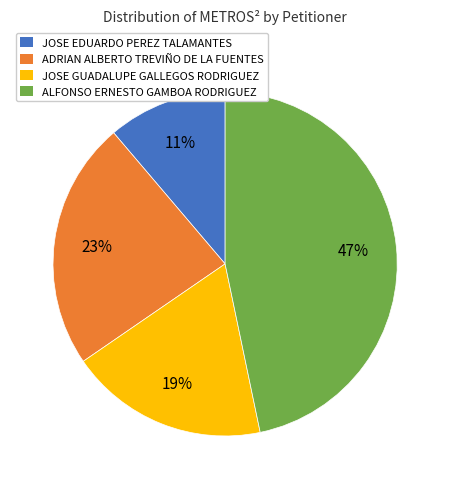

What percentage is the ADRIAN ALBERTO TREVIÑO DE LA FUENTES slice, to the nearest percent?

23%